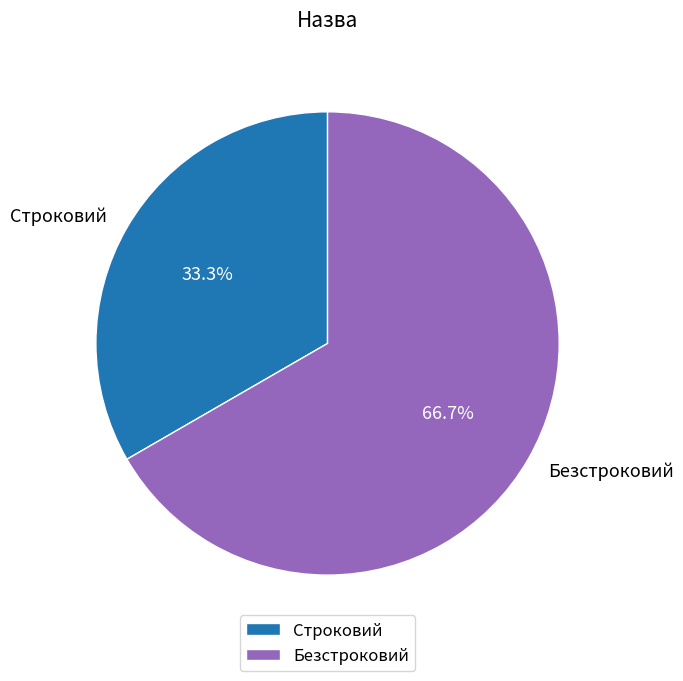

What portion of the pie excludes Безстроковий?

33.3%